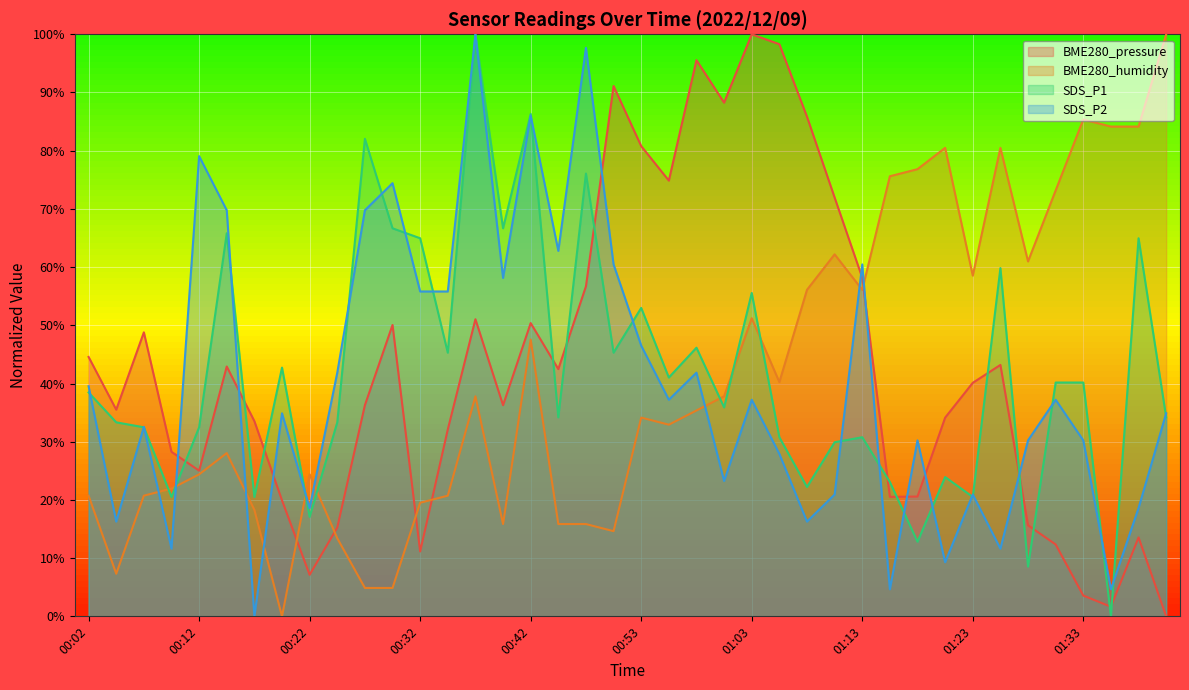

What is the greatest value displayed?

100.0